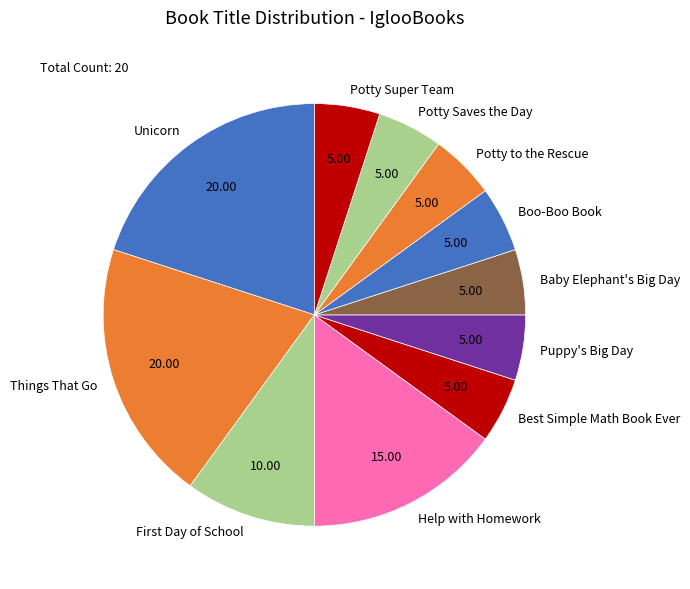

Does Potty Saves the Day account for over 50% of the chart?

No